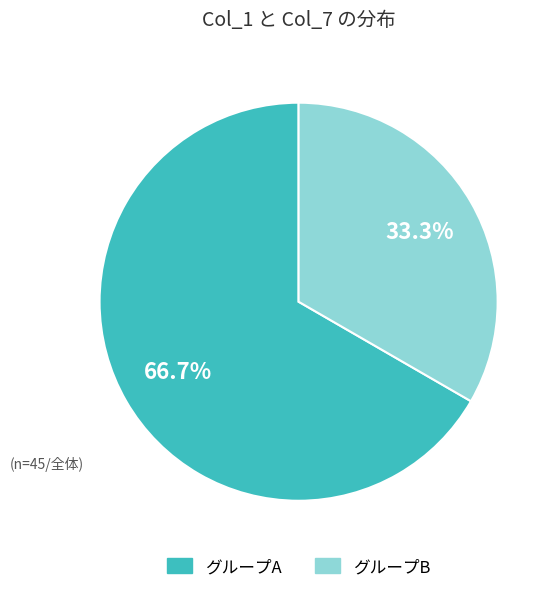

Does グループA account for over 50% of the chart?

Yes